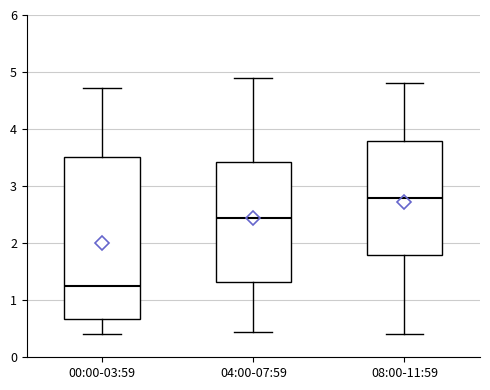

Which box is the tallest, from its lower edge to its upper edge?

00:00-03:59